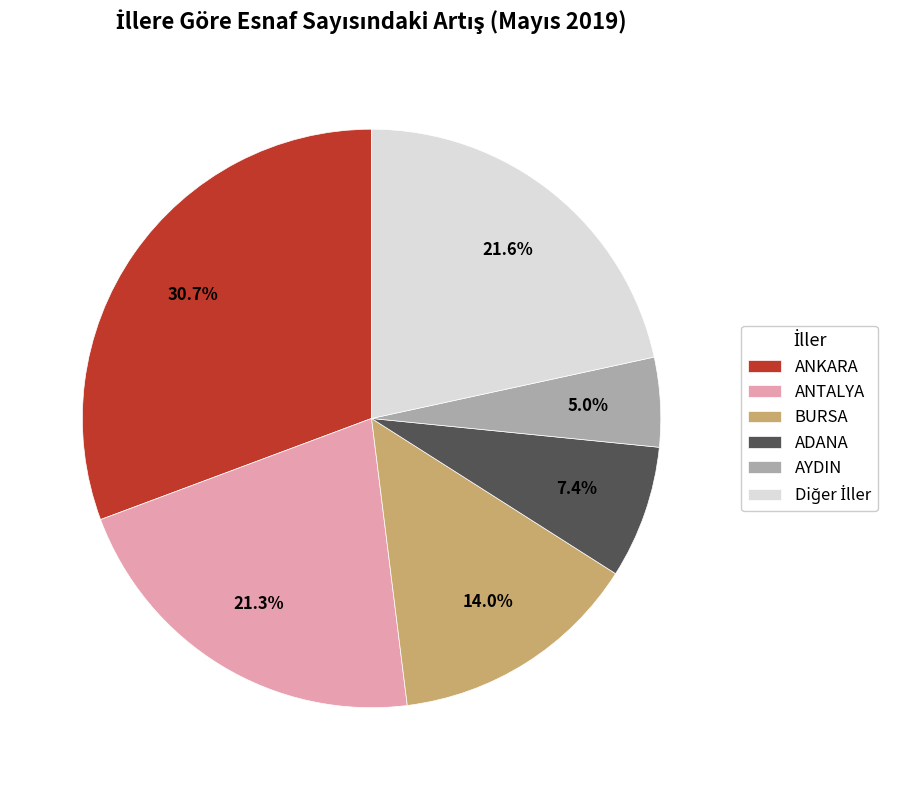

Is the sum of ANKARA and ADANA greater than half?

No